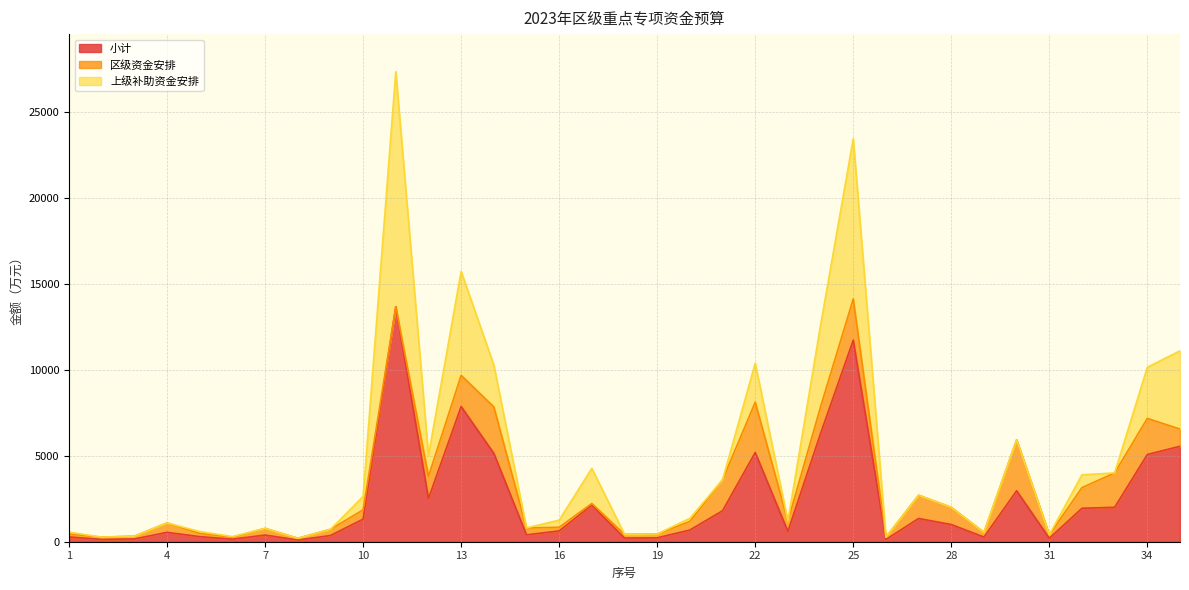

What are all the series names shown in the legend?

小计, 区级资金安排, 上级补助资金安排